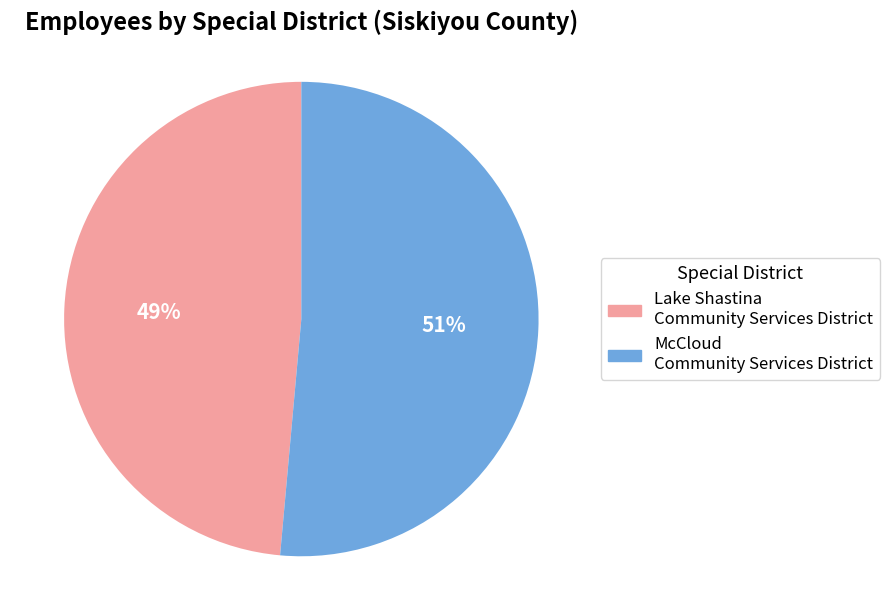

To the nearest percent, what is the average slice percentage?

50%